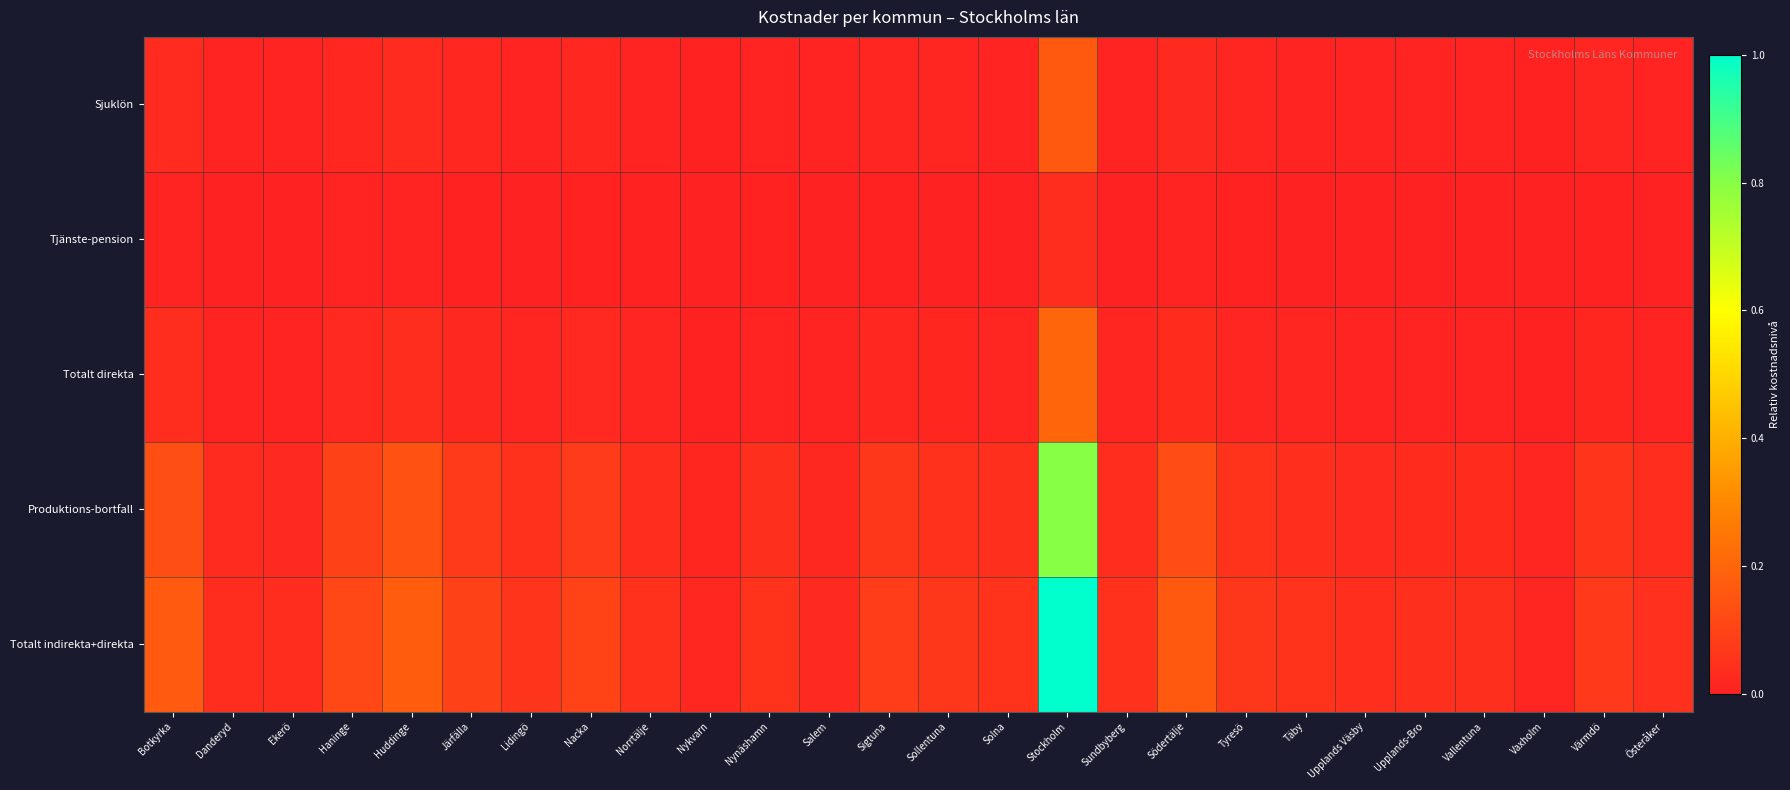

Reading left to right, what are all the values shown in this chart?

Sjuklön: Botkyrka=0.0	Danderyd=0.0	Ekerö=0.0	Haninge=0.0	Huddinge=0.0	Järfälla=0.0	Lidingö=0.0	Nacka=0.0	Norrtälje=0.0	Nykvarn=0.0	Nynäshamn=0.0	Salem=0.0	Sigtuna=0.0	Sollentuna=0.0	Solna=0.0	Stockholm=0.2	Sundbyberg=0.0	Södertälje=0.0	Tyresö=0.0	Täby=0.0	Upplands Väsby=0.0	Upplands-Bro=0.0	Vallentuna=0.0	Vaxholm=0.0	Värmdö=0.0	Österåker=0.0
Tjänste-pension: Botkyrka=0.0	Danderyd=0.0	Ekerö=0.0	Haninge=0.0	Huddinge=0.0	Järfälla=0.0	Lidingö=0.0	Nacka=0.0	Norrtälje=0.0	Nykvarn=0.0	Nynäshamn=0.0	Salem=0.0	Sigtuna=0.0	Sollentuna=0.0	Solna=0.0	Stockholm=0.0	Sundbyberg=0.0	Södertälje=0.0	Tyresö=0.0	Täby=0.0	Upplands Väsby=0.0	Upplands-Bro=0.0	Vallentuna=0.0	Vaxholm=0.0	Värmdö=0.0	Österåker=0.0
Totalt direkta: Botkyrka=0.0	Danderyd=0.0	Ekerö=0.0	Haninge=0.0	Huddinge=0.0	Järfälla=0.0	Lidingö=0.0	Nacka=0.0	Norrtälje=0.0	Nykvarn=0.0	Nynäshamn=0.0	Salem=0.0	Sigtuna=0.0	Sollentuna=0.0	Solna=0.0	Stockholm=0.2	Sundbyberg=0.0	Södertälje=0.0	Tyresö=0.0	Täby=0.0	Upplands Väsby=0.0	Upplands-Bro=0.0	Vallentuna=0.0	Vaxholm=0.0	Värmdö=0.0	Österåker=0.0
Produktions-bortfall: Botkyrka=0.1	Danderyd=0.0	Ekerö=0.0	Haninge=0.1	Huddinge=0.1	Järfälla=0.1	Lidingö=0.0	Nacka=0.1	Norrtälje=0.0	Nykvarn=0.0	Nynäshamn=0.0	Salem=0.0	Sigtuna=0.1	Sollentuna=0.0	Solna=0.0	Stockholm=0.8	Sundbyberg=0.0	Södertälje=0.1	Tyresö=0.1	Täby=0.0	Upplands Väsby=0.0	Upplands-Bro=0.0	Vallentuna=0.0	Vaxholm=0.0	Värmdö=0.1	Österåker=0.0
Totalt indirekta+direkta: Botkyrka=0.2	Danderyd=0.0	Ekerö=0.0	Haninge=0.1	Huddinge=0.2	Järfälla=0.1	Lidingö=0.1	Nacka=0.1	Norrtälje=0.0	Nykvarn=0.0	Nynäshamn=0.0	Salem=0.0	Sigtuna=0.1	Sollentuna=0.1	Solna=0.0	Stockholm=1.0	Sundbyberg=0.0	Södertälje=0.2	Tyresö=0.1	Täby=0.0	Upplands Väsby=0.0	Upplands-Bro=0.0	Vallentuna=0.0	Vaxholm=0.0	Värmdö=0.1	Österåker=0.0